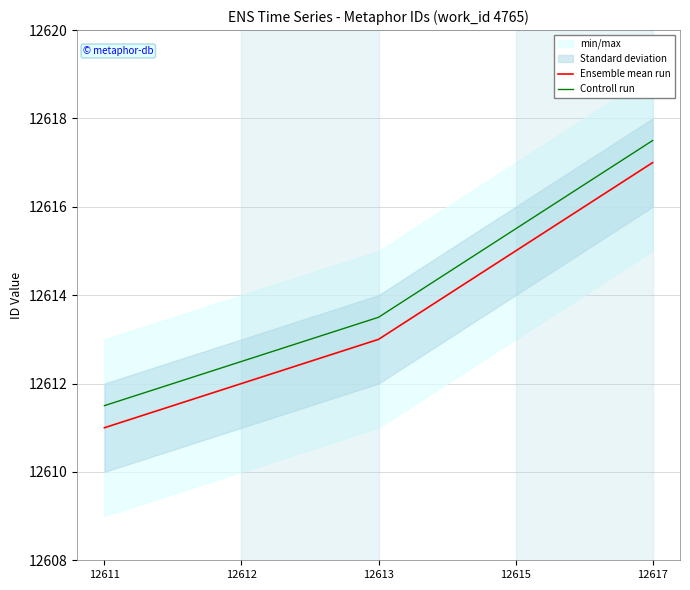

Rank the series at 12613 from lowest to highest value.

Ensemble mean run, Controll run